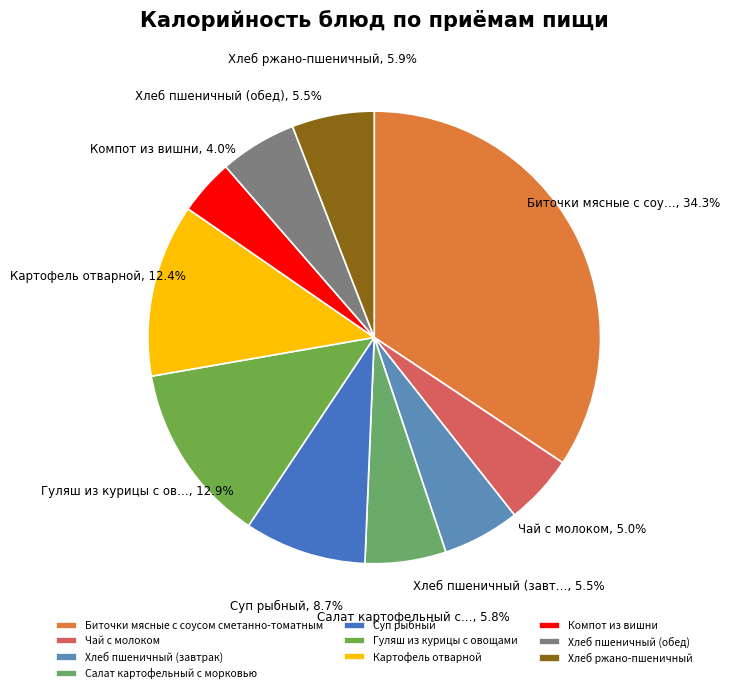

What percentage is the Хлеб пшеничный (завтрак) slice, to the nearest percent?

6%